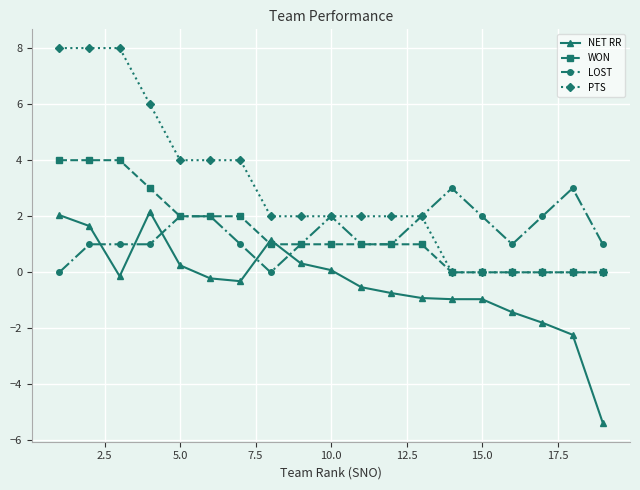

Which series has the largest range (max minus min)?

PTS